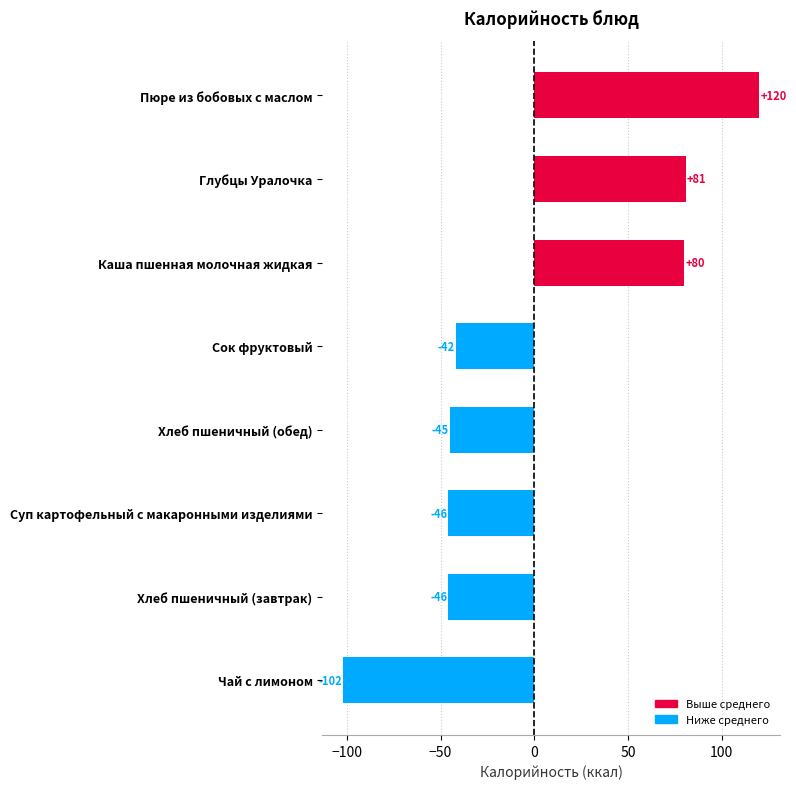

Which label corresponds to the smallest value in the chart?

Чай с лимоном